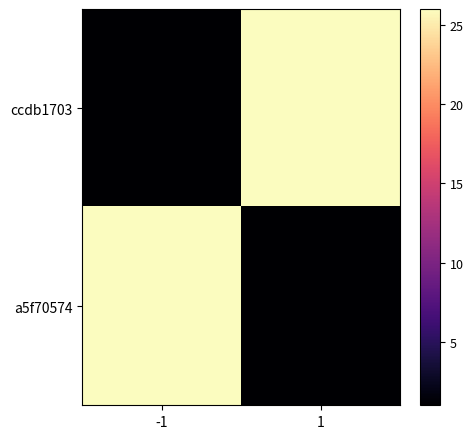

At which category is the sum across all series the highest?

-1